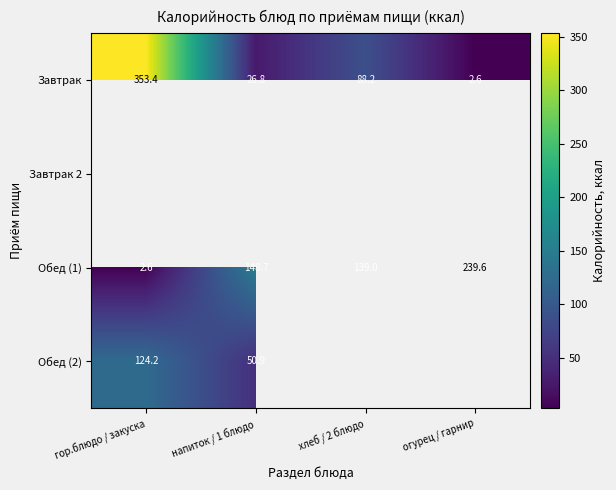

Rank the categories by Завтрак value from lowest to highest.

огурец / гарнир, напиток / 1 блюдо, хлеб / 2 блюдо, гор.блюдо / закуска